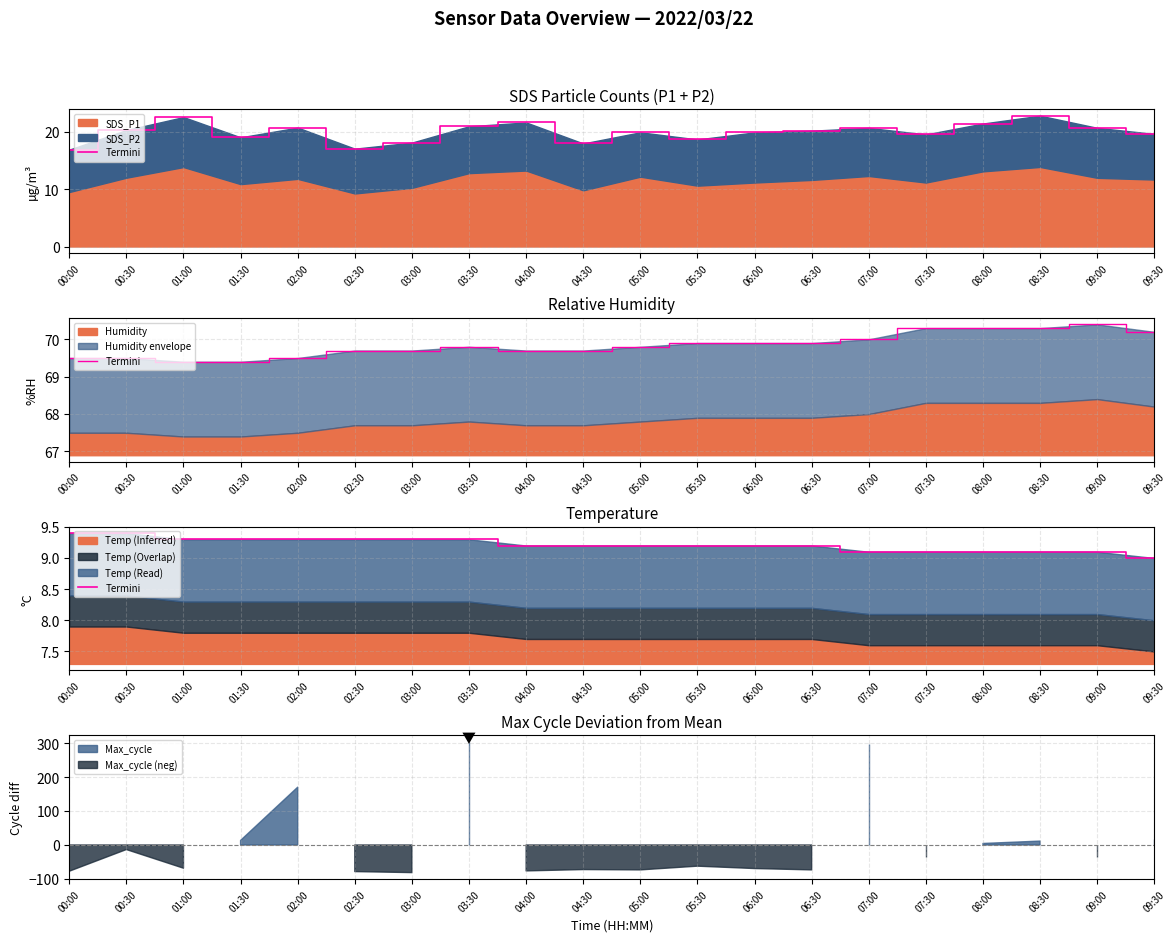

Approximately how many times larger is the value at 03:30 compared to 01:00?

1.0